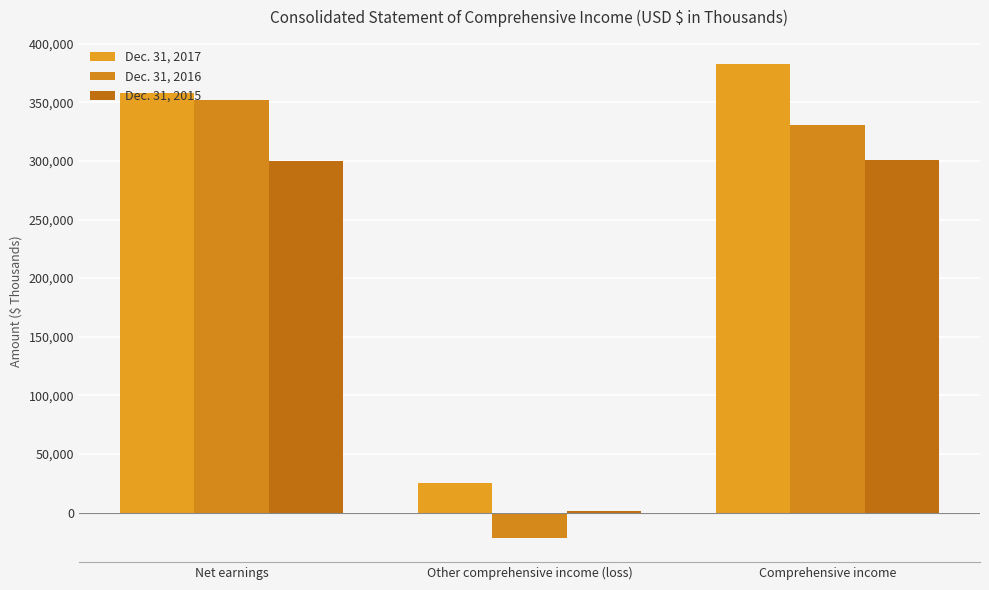

What position from the right is Net earnings?

3